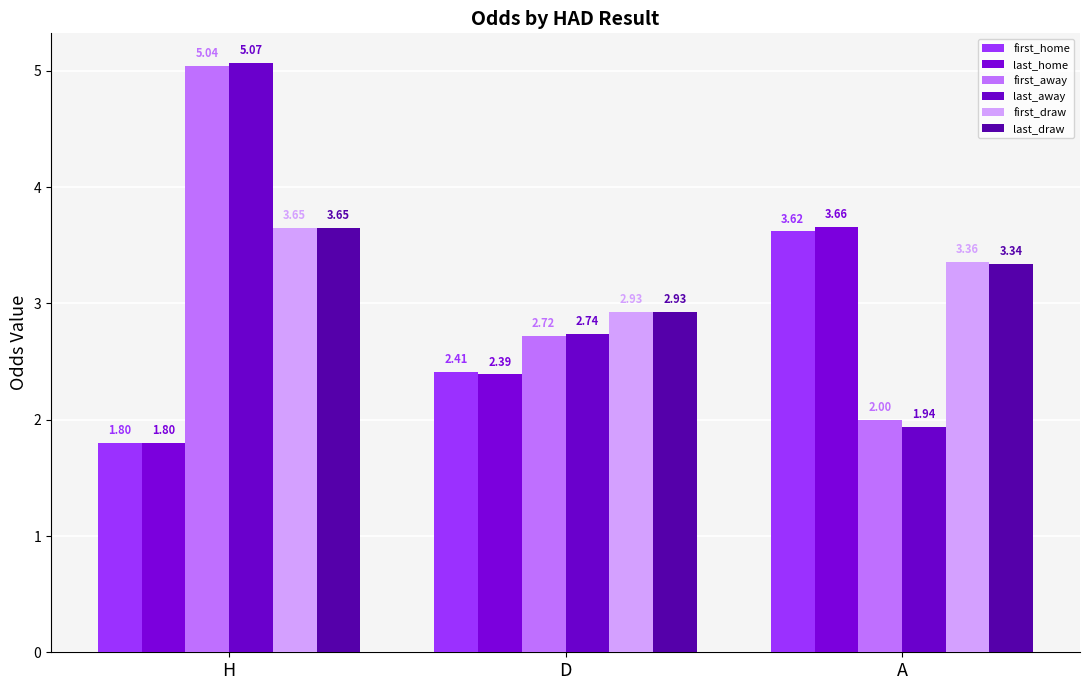

Which category has the highest value in the first_home series?

A